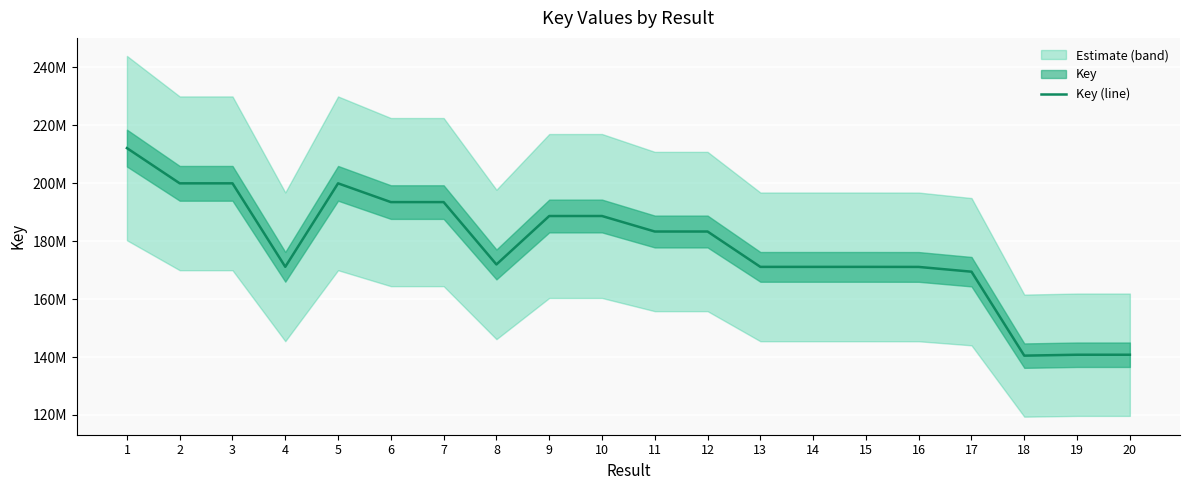

Where is the first local maximum?

3